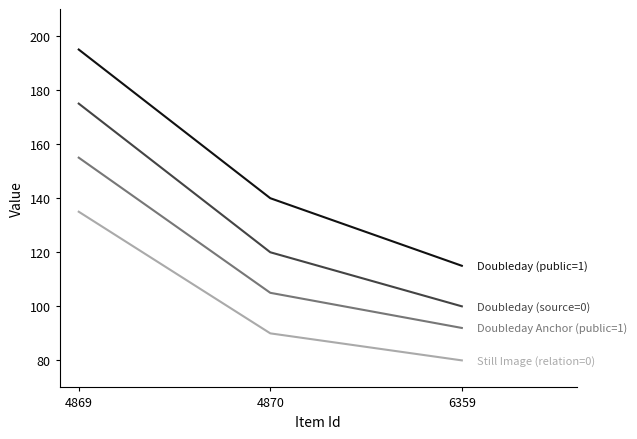

At which category does the chart reach its minimum across all series?

6359